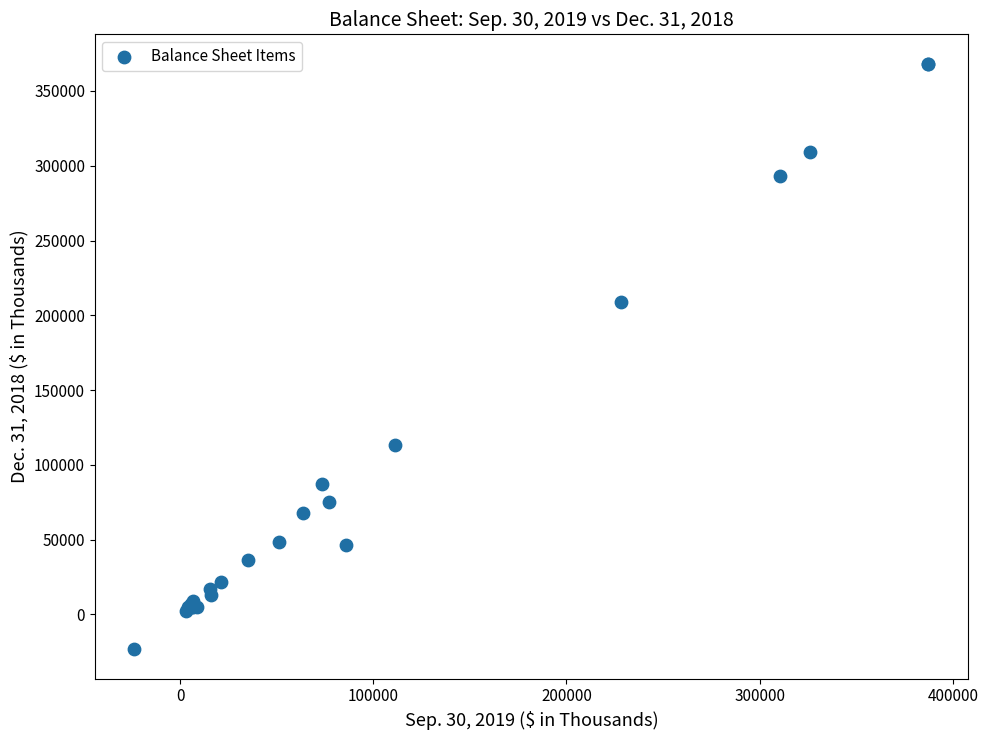

What Y value in the scatter plot is closest to 172429?

208686